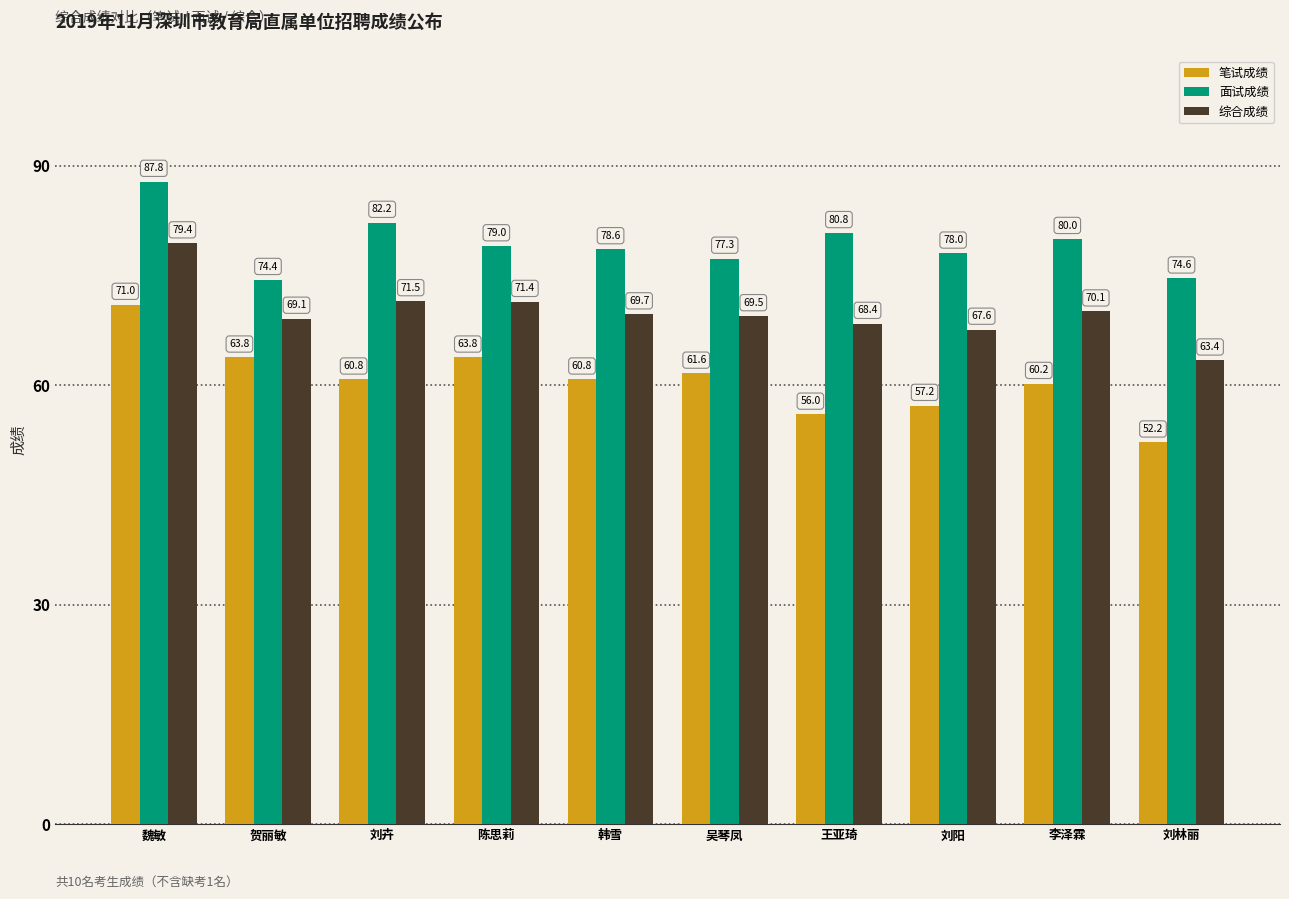

At which category is the sum across all series the highest?

魏敏